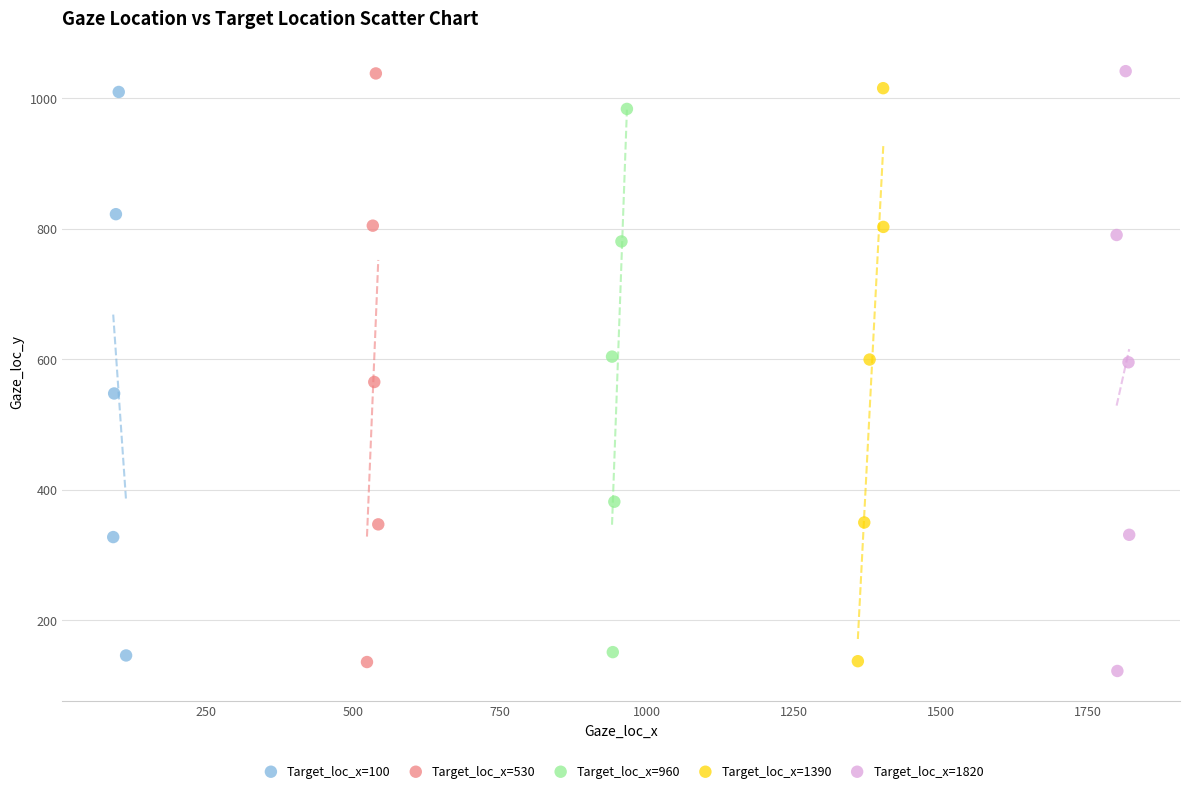

Which series has the largest Y range (max minus min)?

Target_loc_x=1820